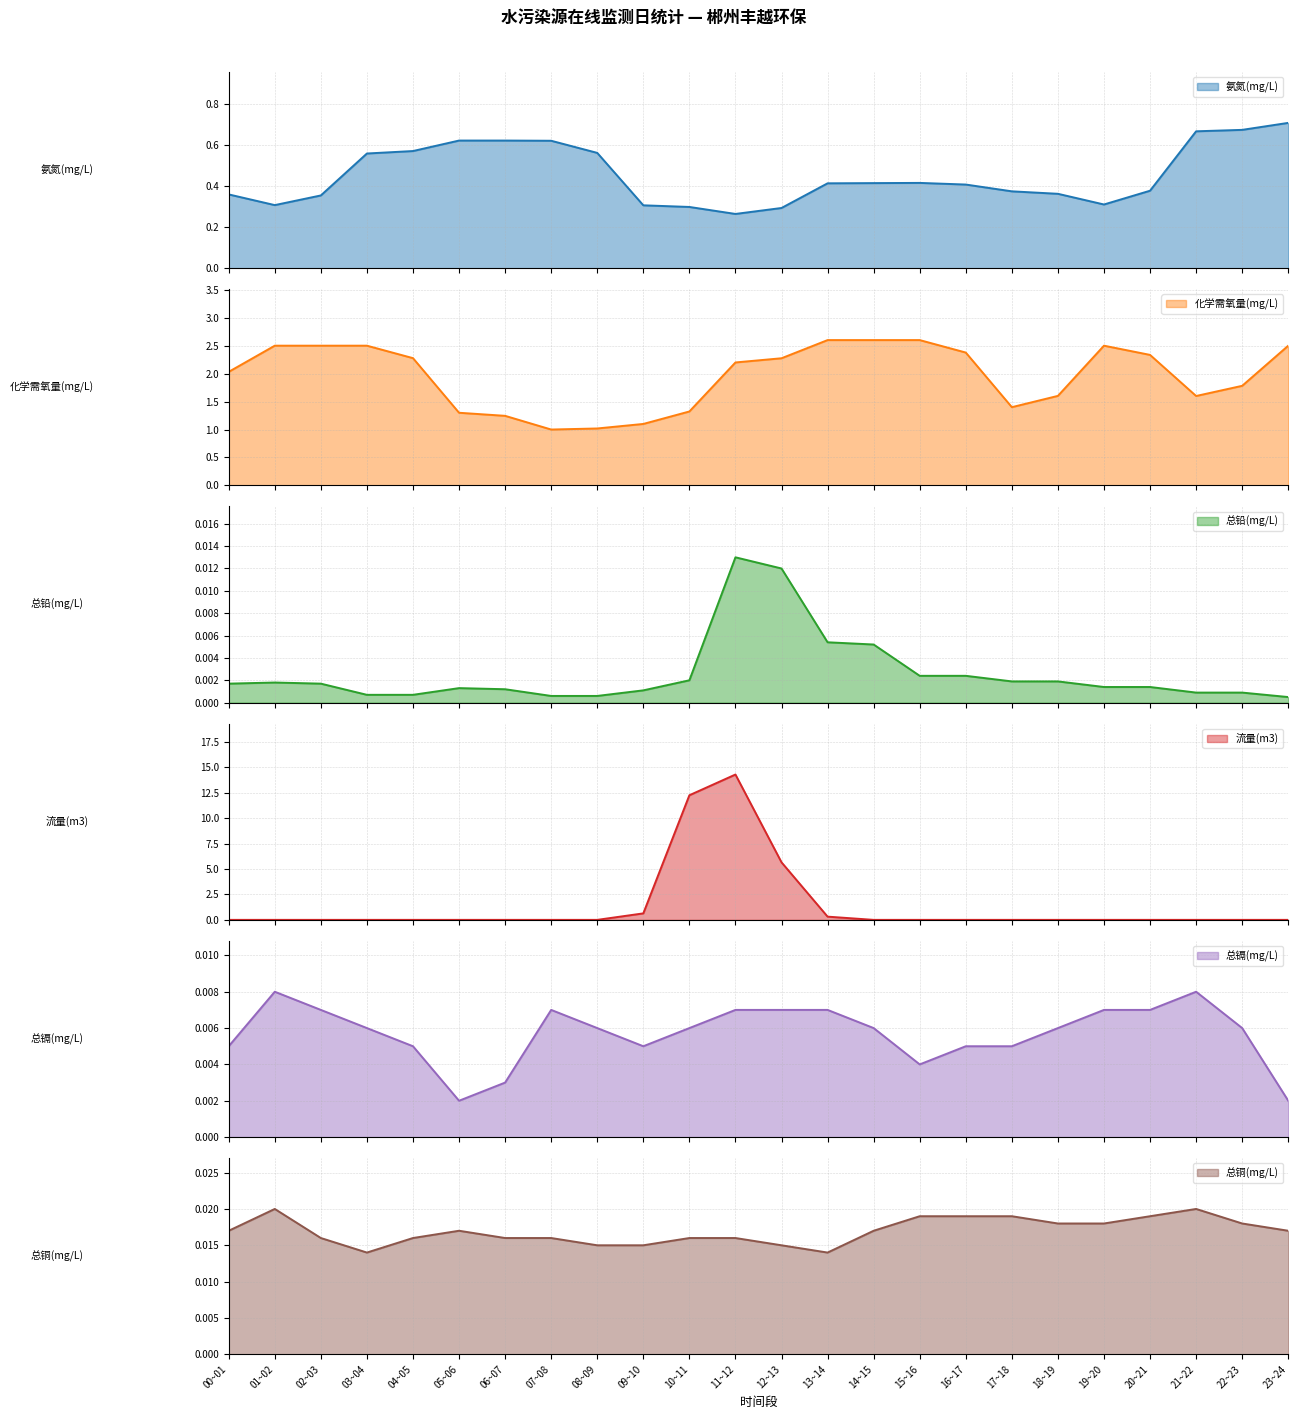

What is the label of the 14th point from the right?

10~11